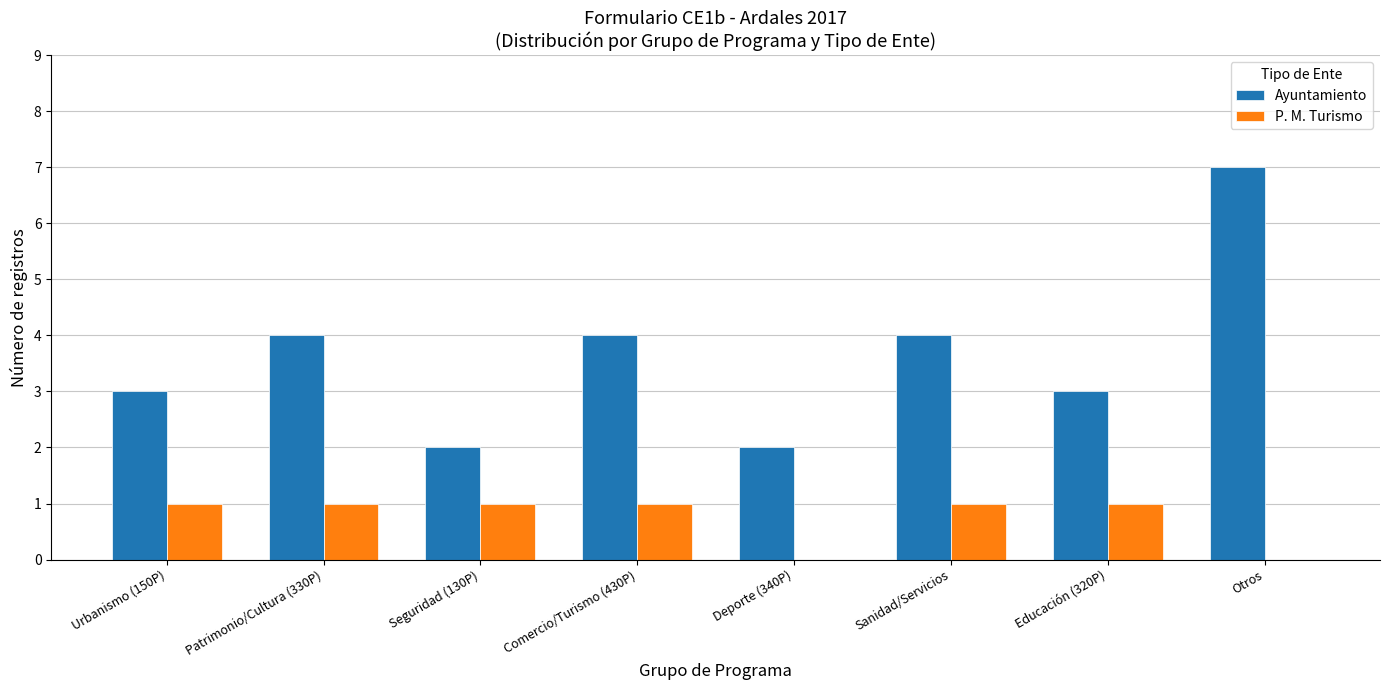

What is the approximate value of Ayuntamiento at Otros?

7